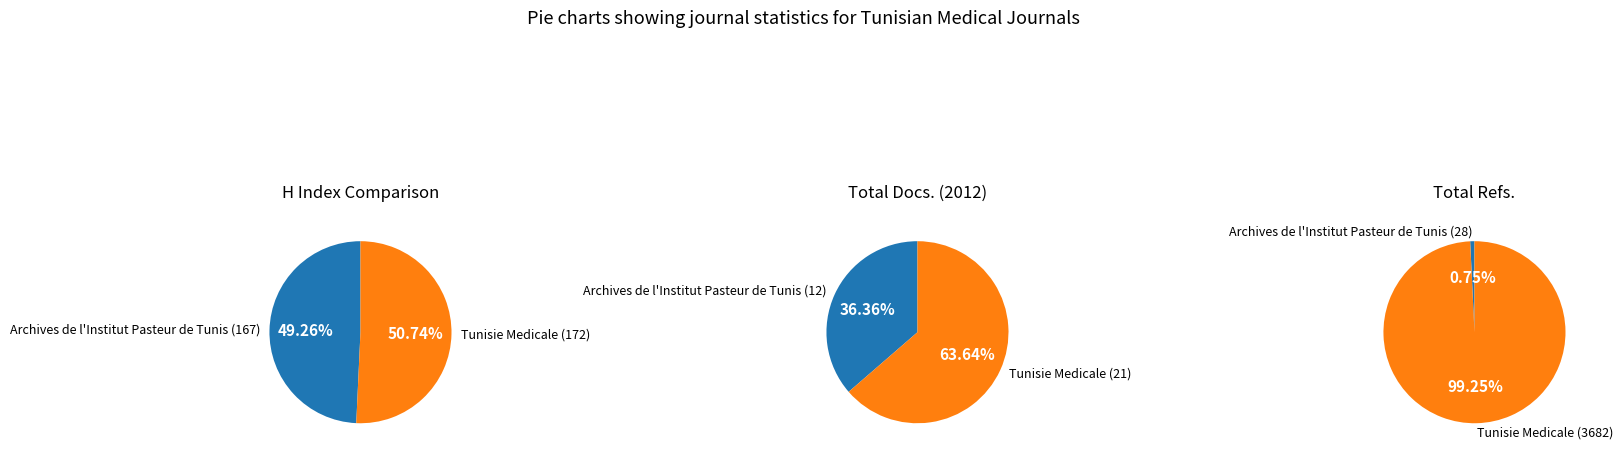

True or false: Tunisie Medicale accounts for 99% of the total.

True